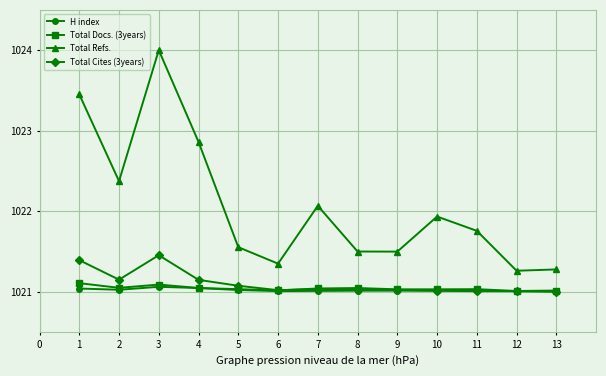

How many lines are shown in the chart?

4